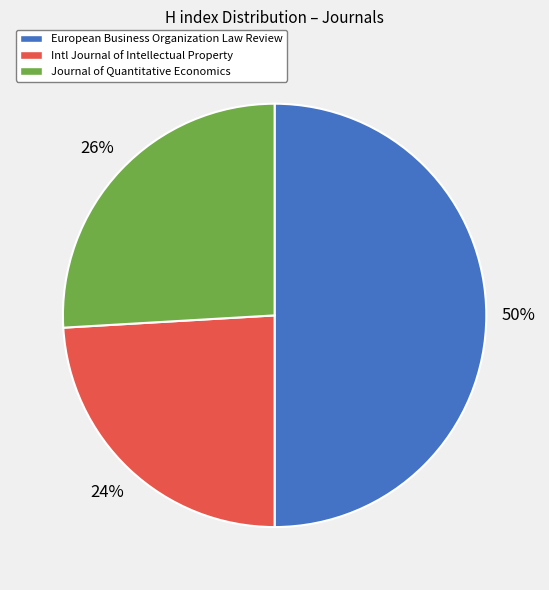

To the nearest percent, what is the difference between the largest and smallest slice percentages?

26%